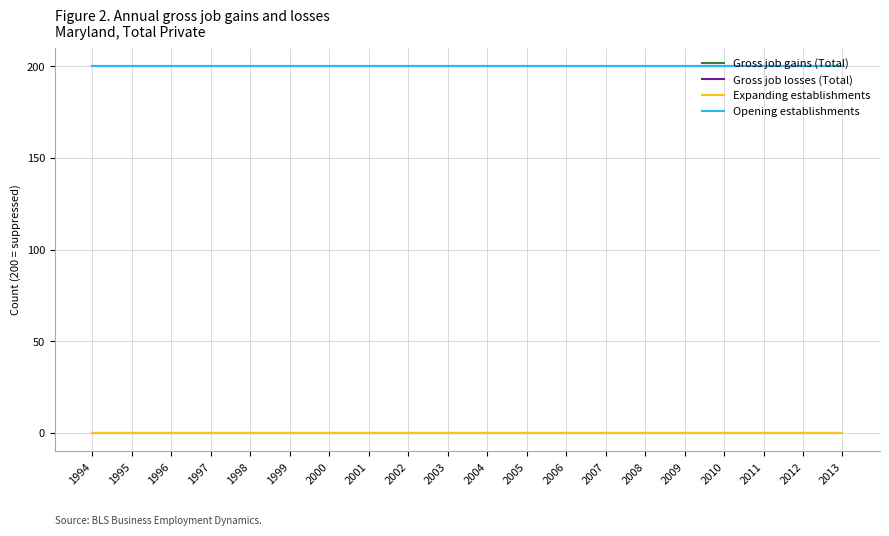

Reading right to left, list all the values displayed in this chart.

Gross job gains (Total): 200	200	200	200	200	200	200	200	200	200	200	200	200	200	200	200	200	200	200	200
Gross job losses (Total): 0	0	0	0	0	0	0	0	0	0	0	0	0	0	0	0	0	0	0	0
Expanding establishments: 0	0	0	0	0	0	0	0	0	0	0	0	0	0	0	0	0	0	0	0
Opening establishments: 200	200	200	200	200	200	200	200	200	200	200	200	200	200	200	200	200	200	200	200